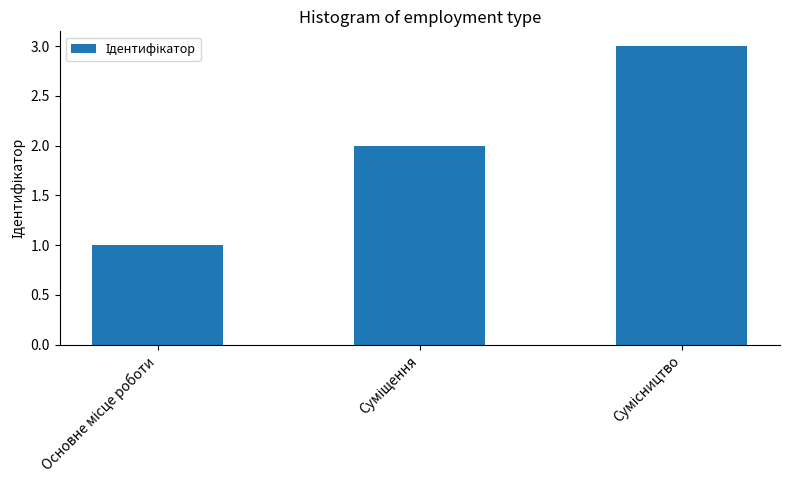

What is the greatest value displayed?

3